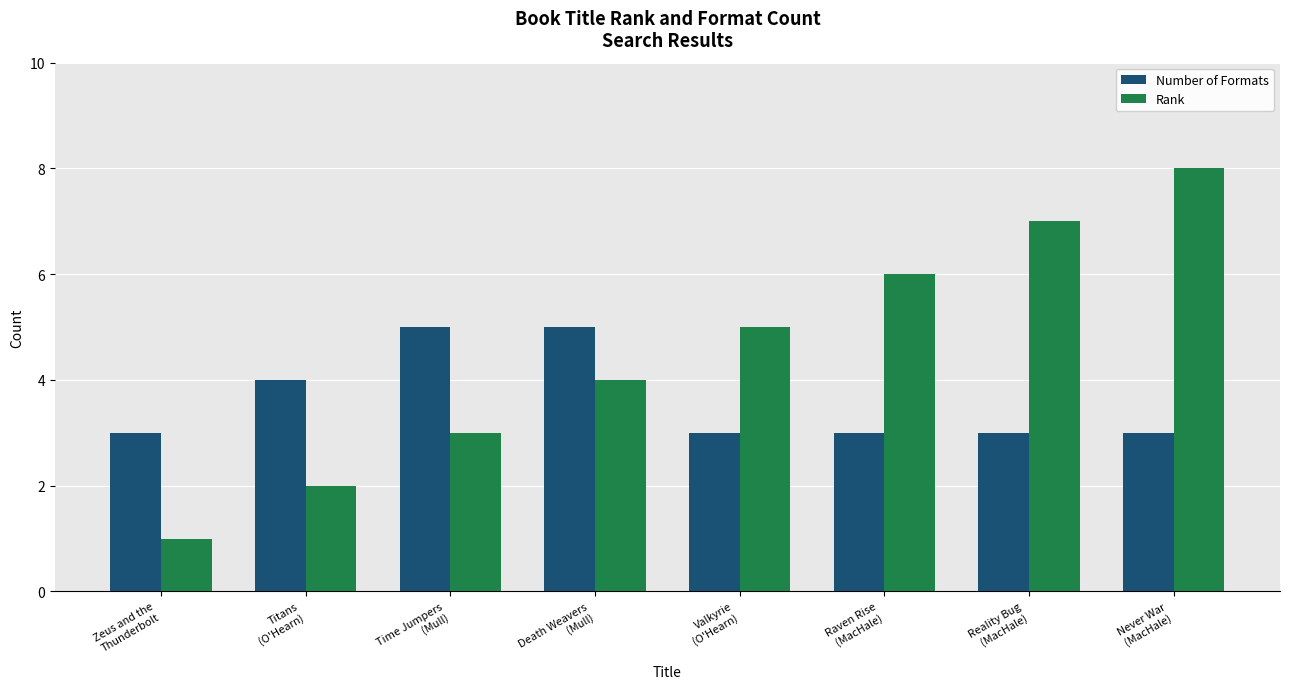

What is the value of the Number of Formats bar at the 3rd from the left?

5